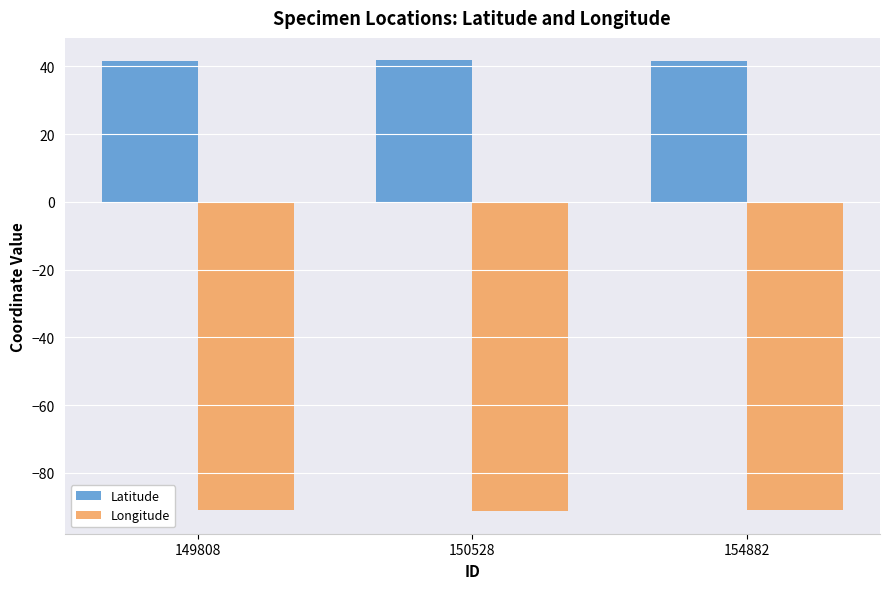

What is the average value of the Longitude series?

-91.2